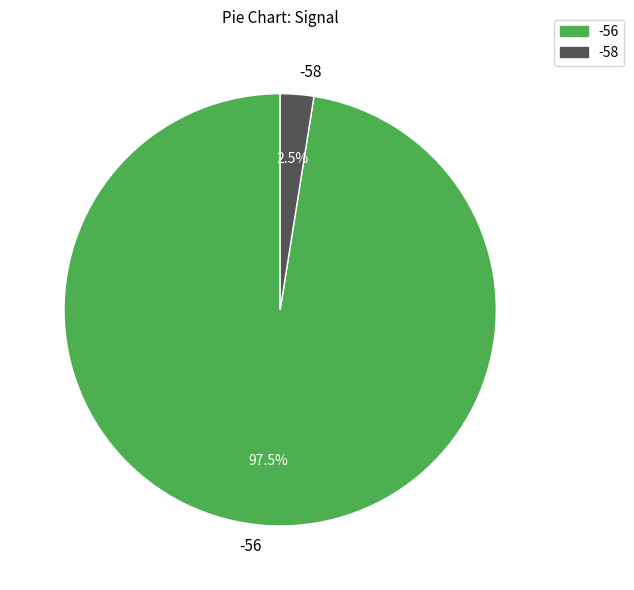

Between -58 and -56, which is larger?

-56